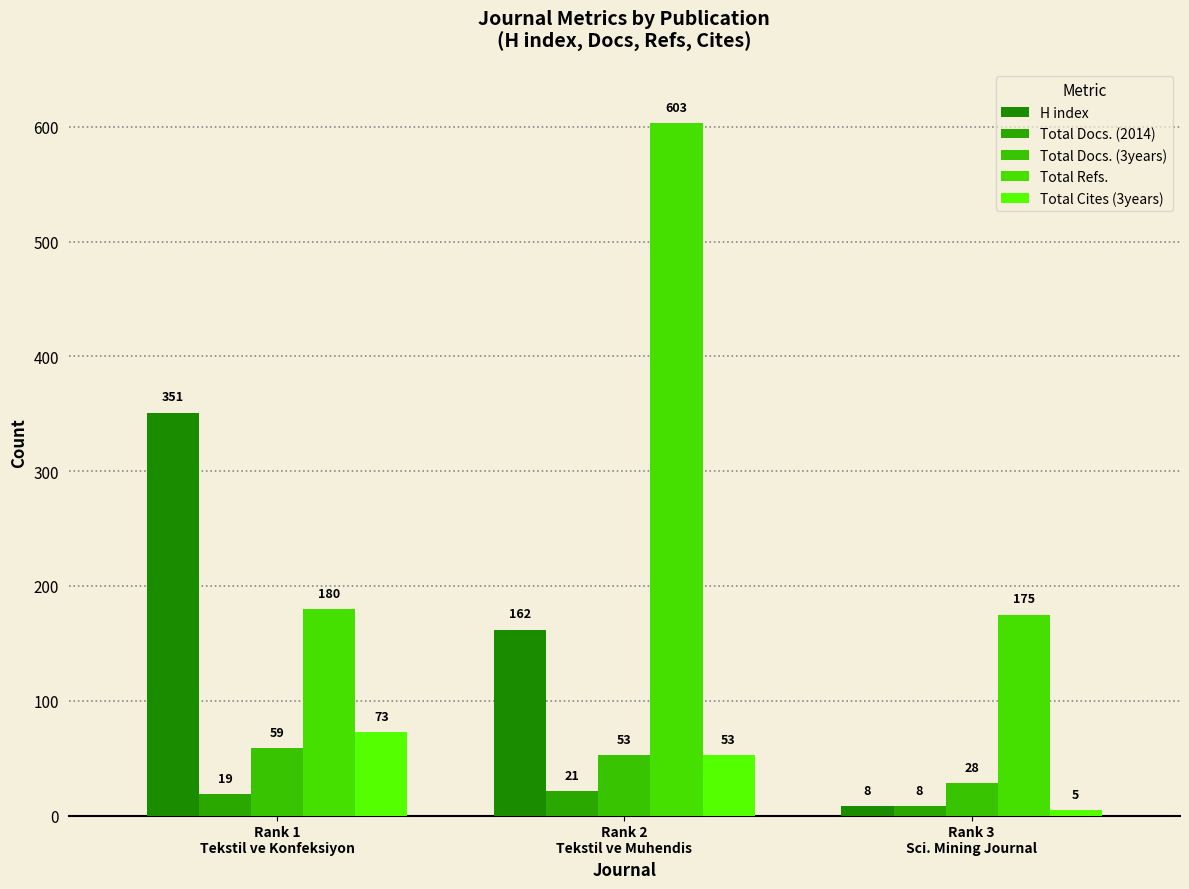

What is the difference between the maximum and minimum values in the Total Refs. series?

428